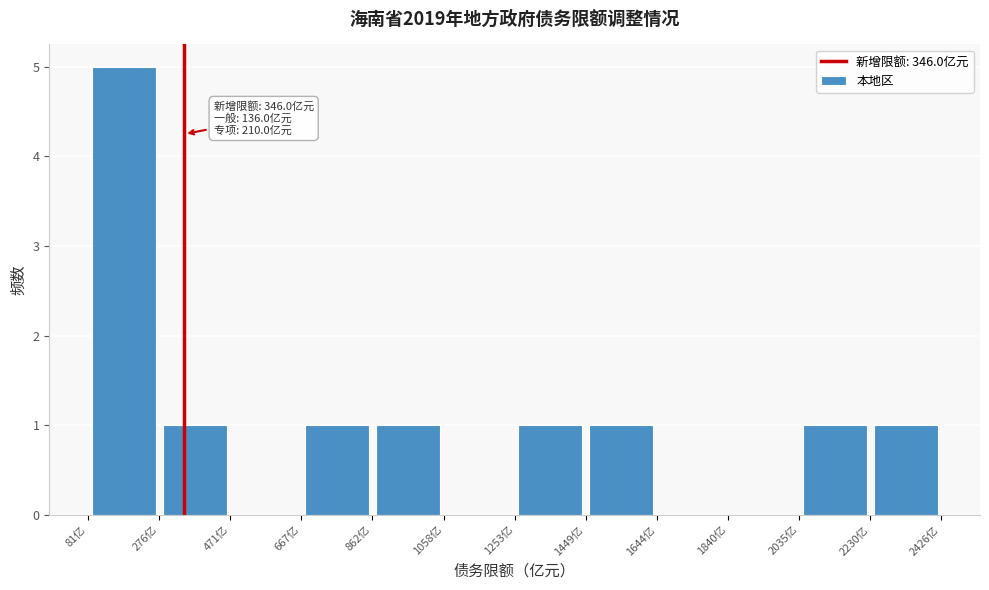

Which range on the x-axis has the tallest bar?

80 to 280